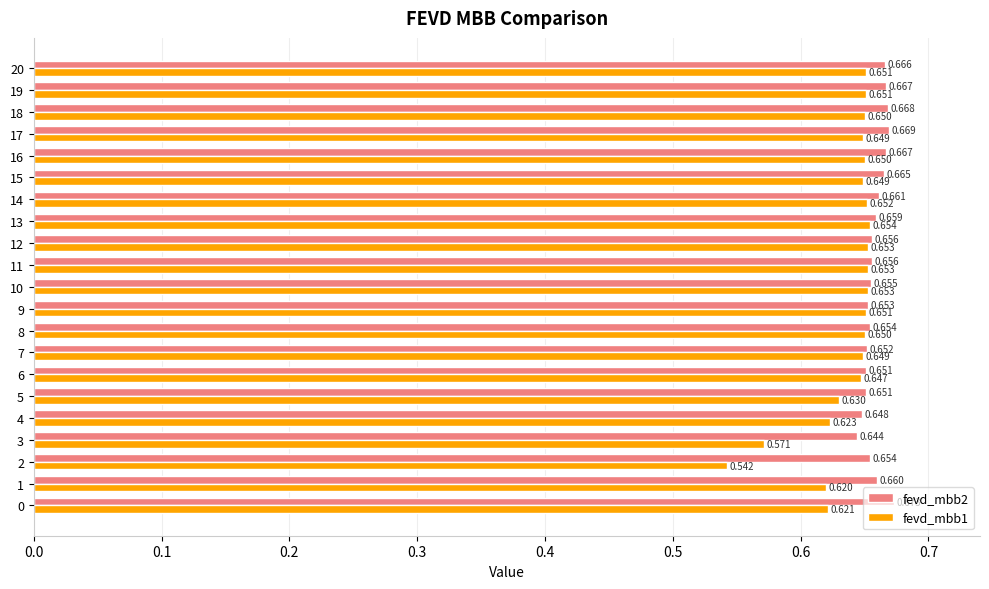

Is the value of fevd_mbb1 at 3 greater than the value of fevd_mbb2 at 4?

No